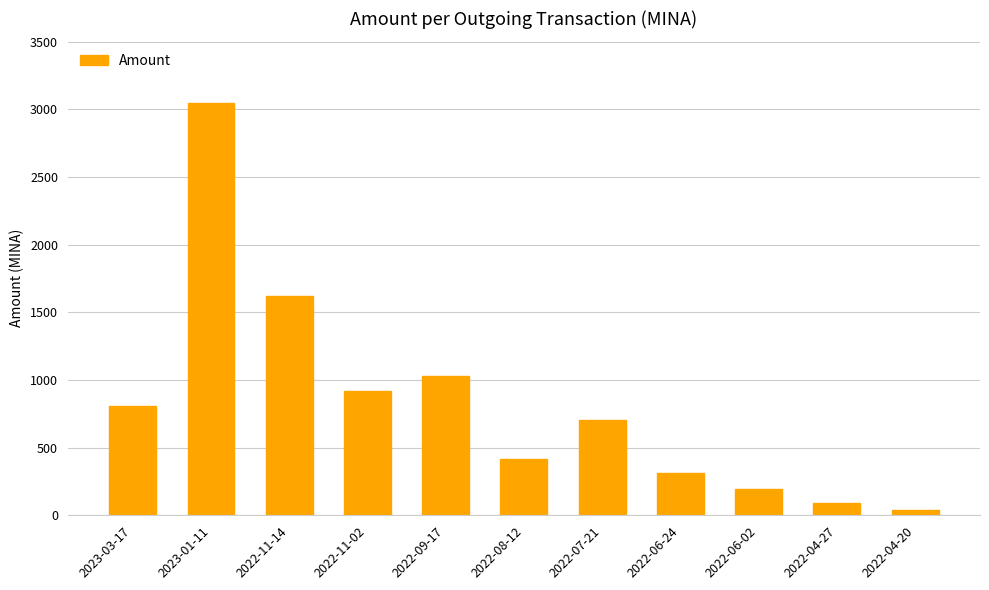

Are the bars grouped side by side (vs. stacked)?

No